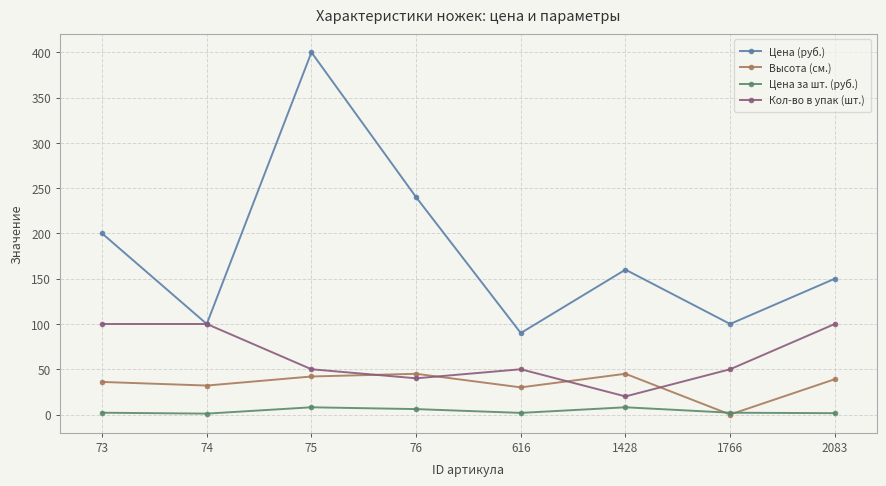

List the series in order of their peak value, lowest first.

Цена за шт. (руб.), Высота (см.), Кол-во в упак (шт.), Цена (руб.)